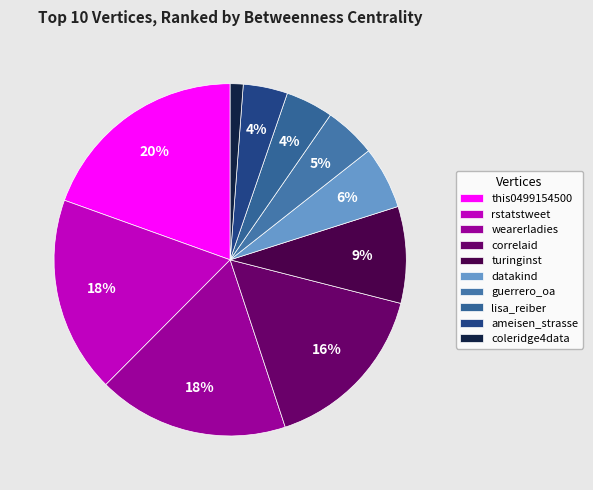

The turinginst slice represents 3% of the pie. True or false?

False